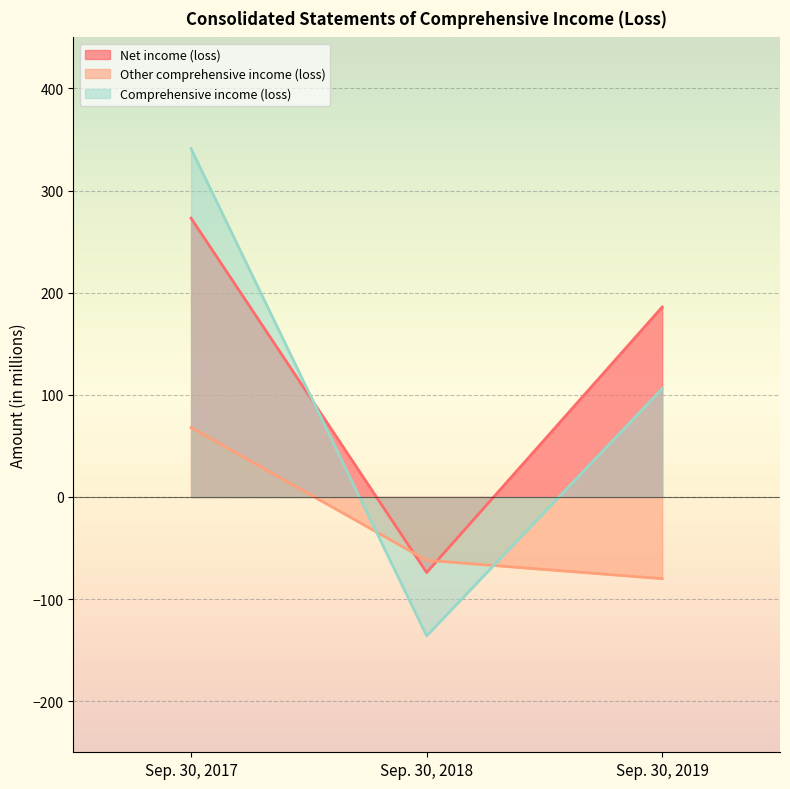

Which category has the highest value in the Net income (loss) series?

Sep. 30, 2017